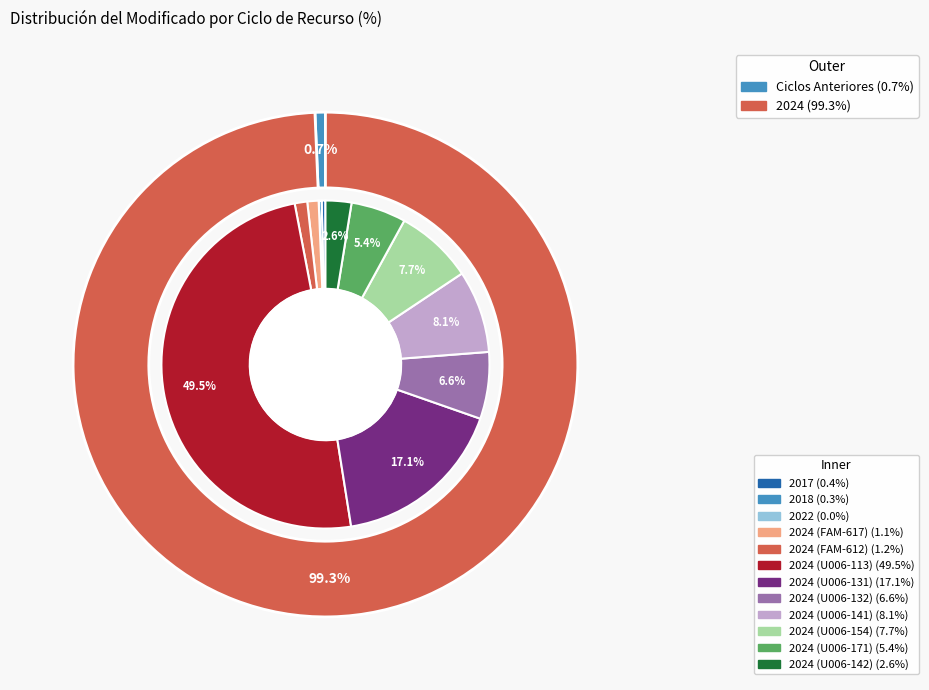

Is the sum of 2024_FAM_612 and 2024_U006_131 greater than half?

No